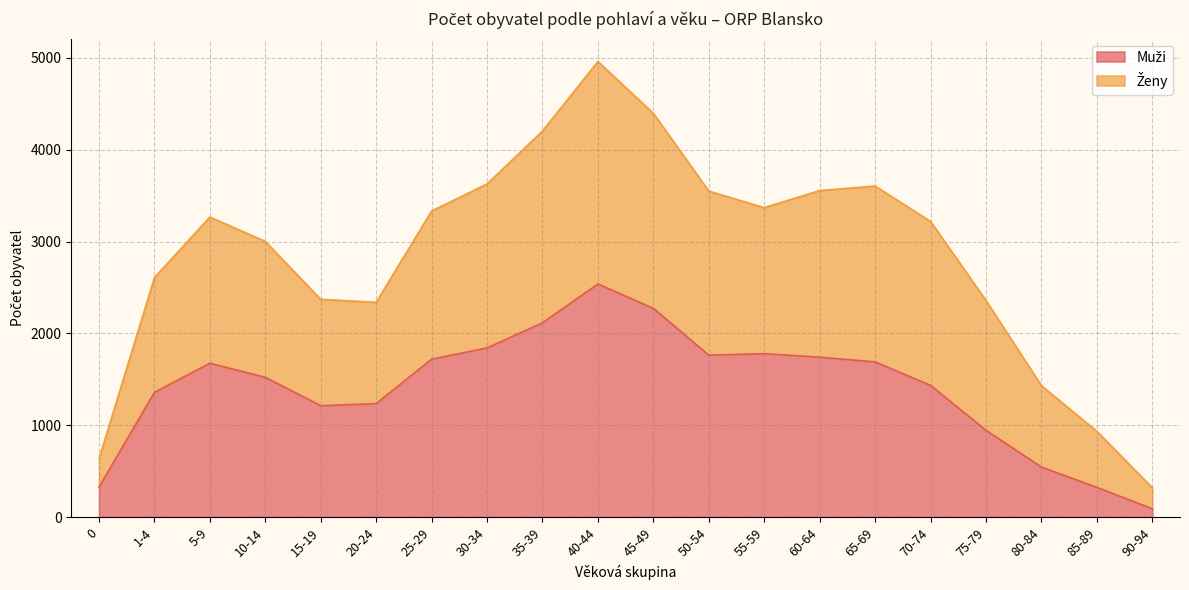

How many categories are shown in the chart?

20